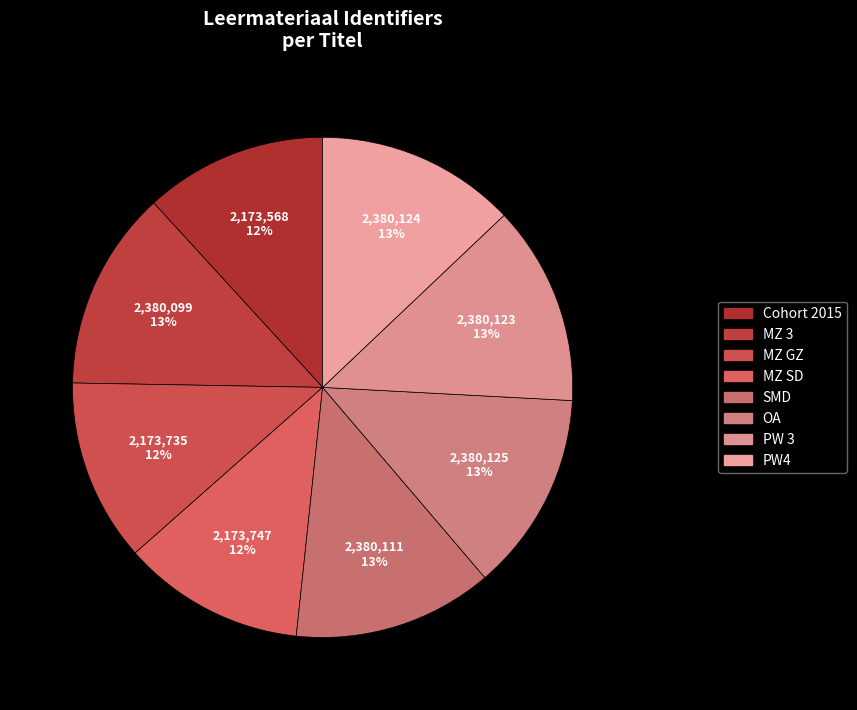

Is it true that OA is 13% of the pie?

True